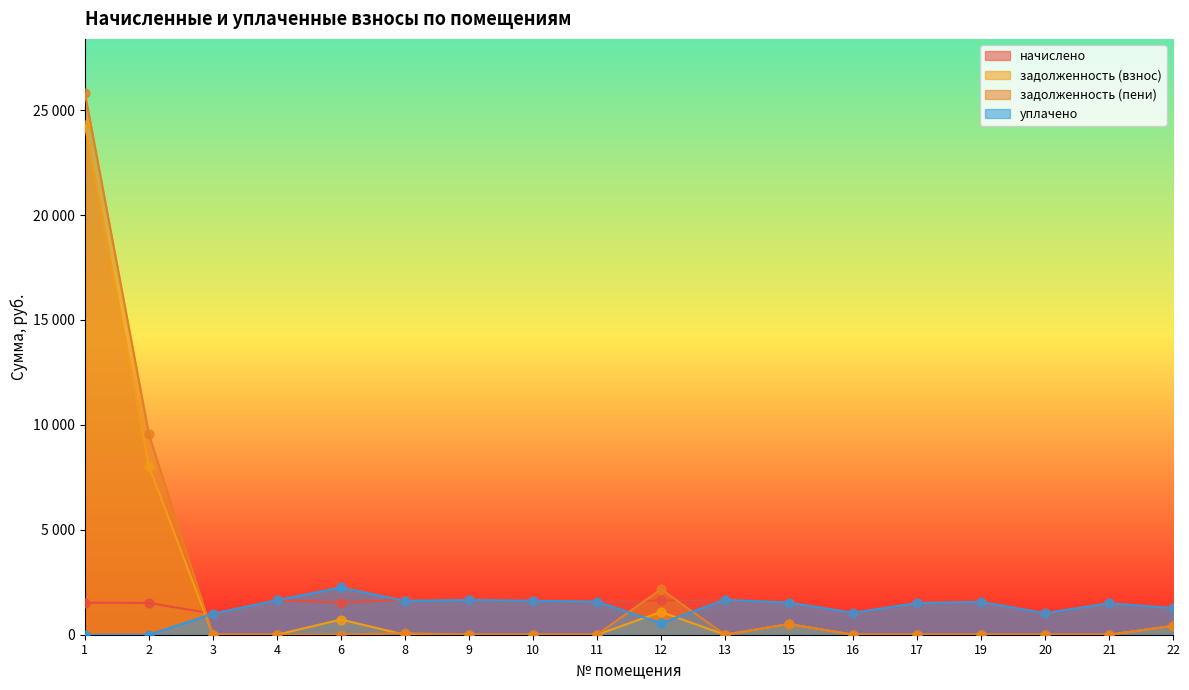

What are all the series names shown in the legend?

начислено, задолженность (взнос), задолженность (пени), уплачено